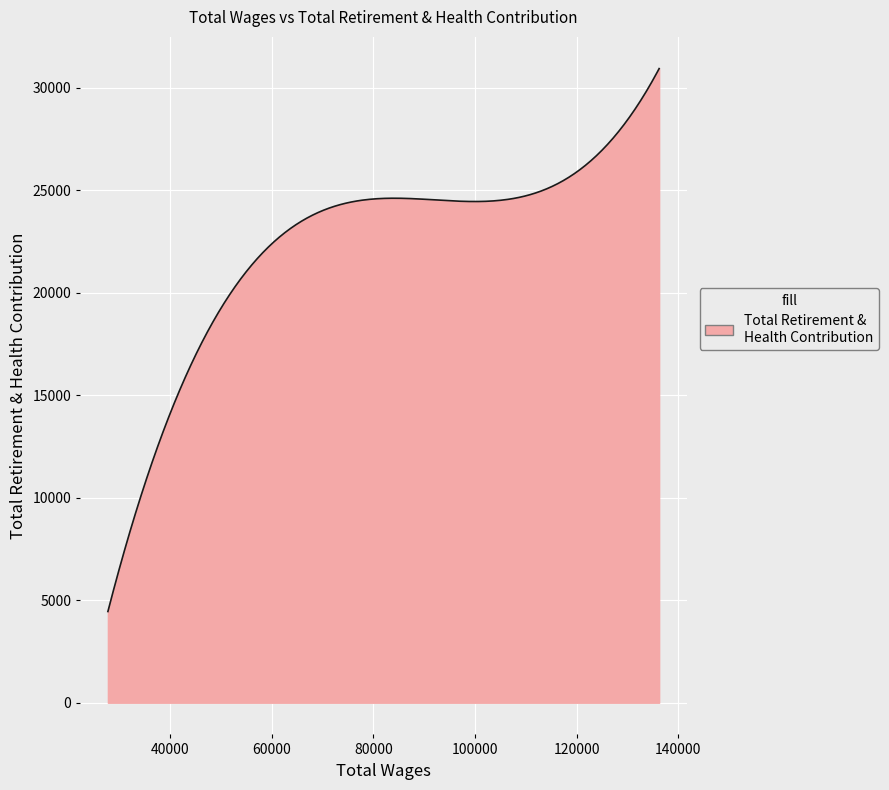

What is the maximum value shown in the chart?

30922.9